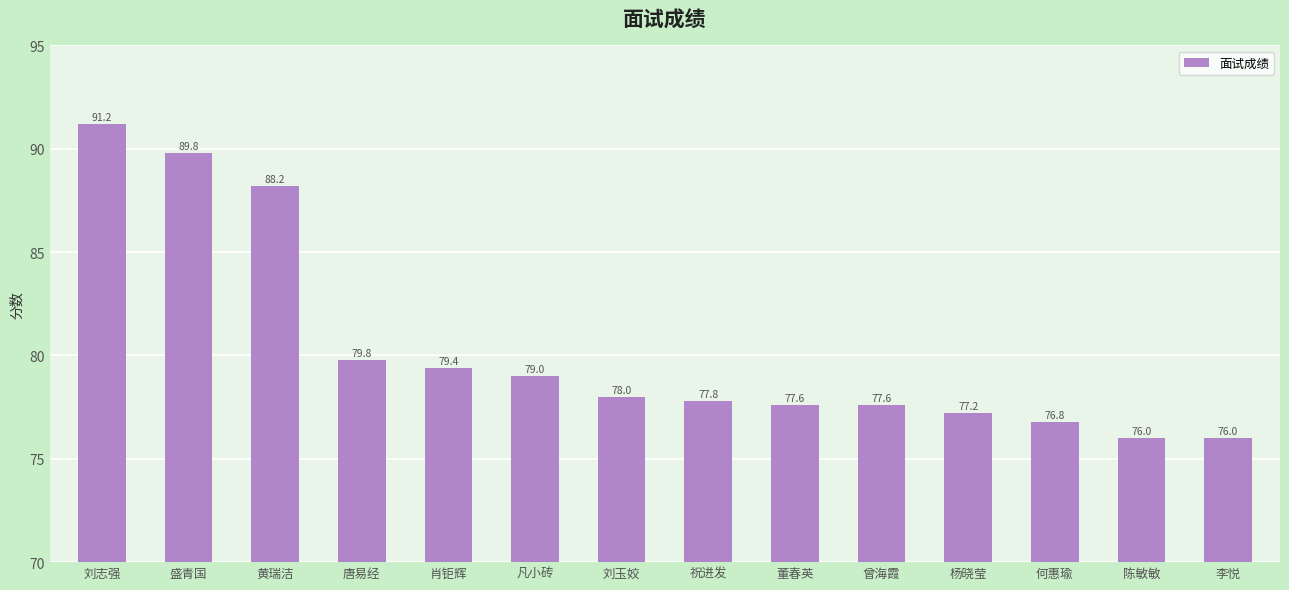

Reading left to right, list all the values displayed in this chart.

91.2	89.8	88.2	79.8	79.4	79.0	78.0	77.8	77.6	77.6	77.2	76.8	76.0	76.0